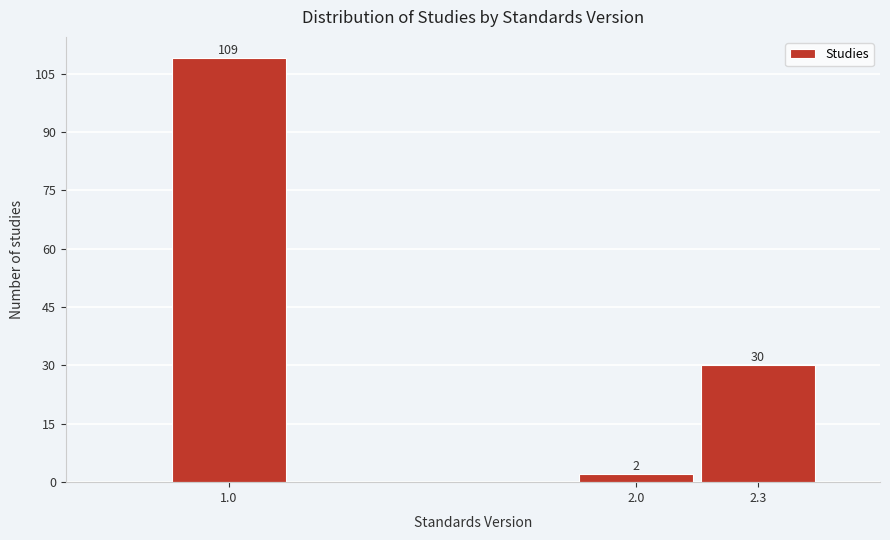

Reading right to left, extract all data points from this chart.

2.3=30	2.0=2	1.0=109